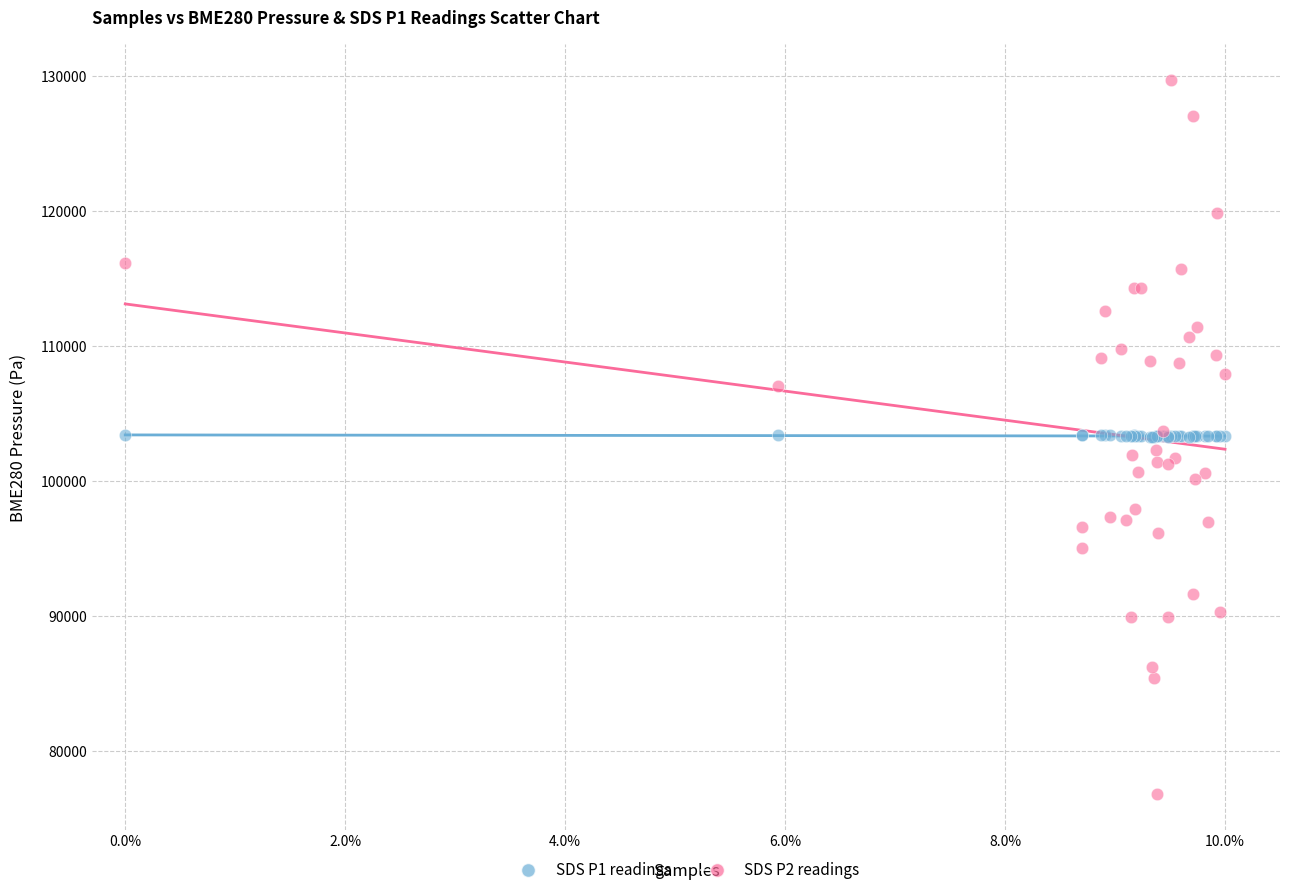

What are all the series names shown in the legend?

SDS P1 readings, SDS P2 readings